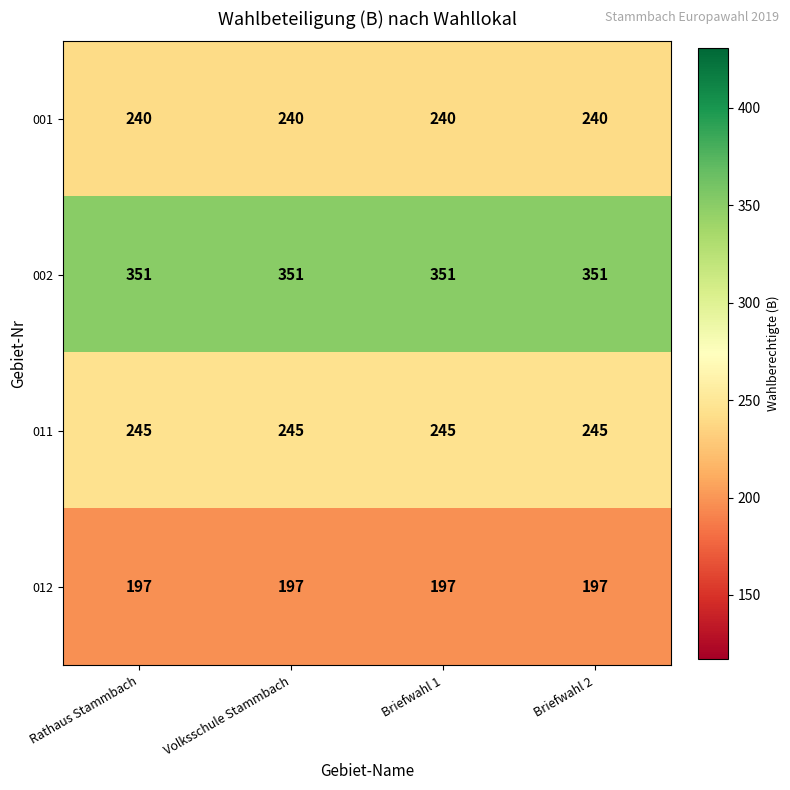

What is the minimum value shown in the chart?

197